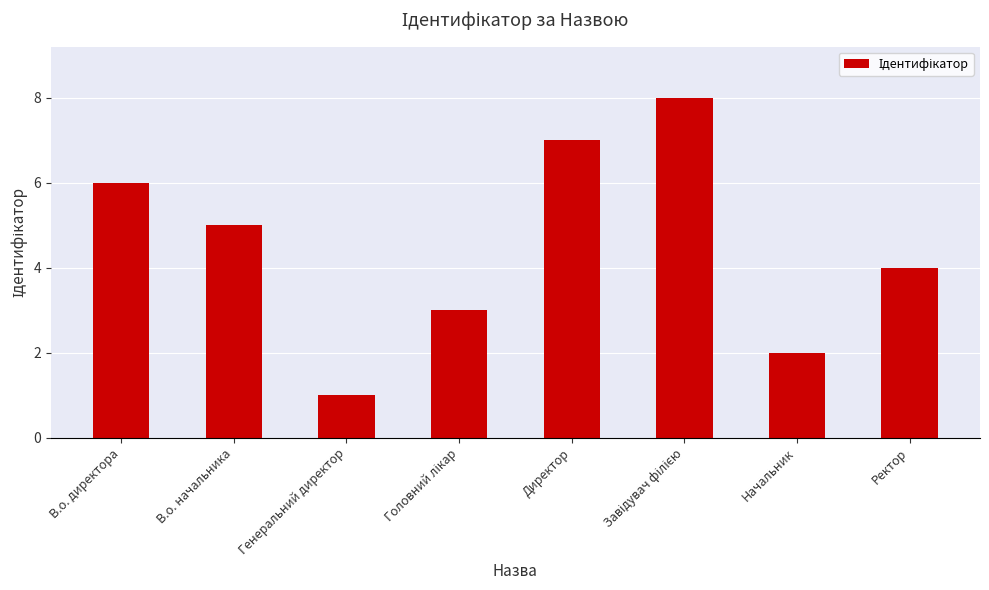

Does the chart contain any negative values?

No